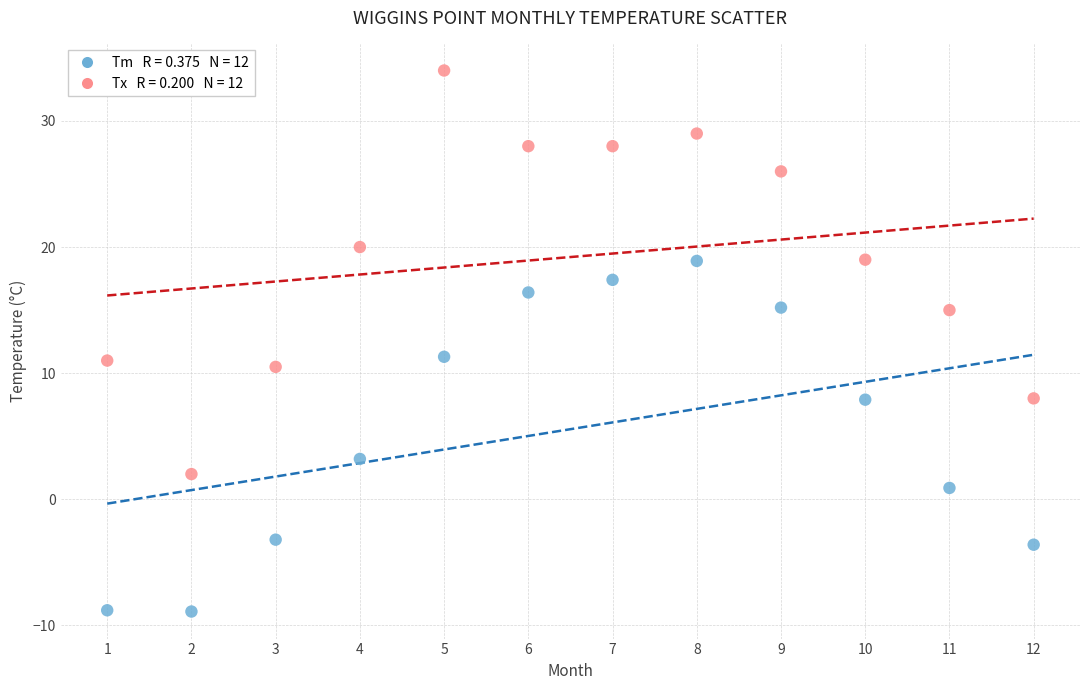

Across all data points, what is the range of Y values (max minus min)?

42.9